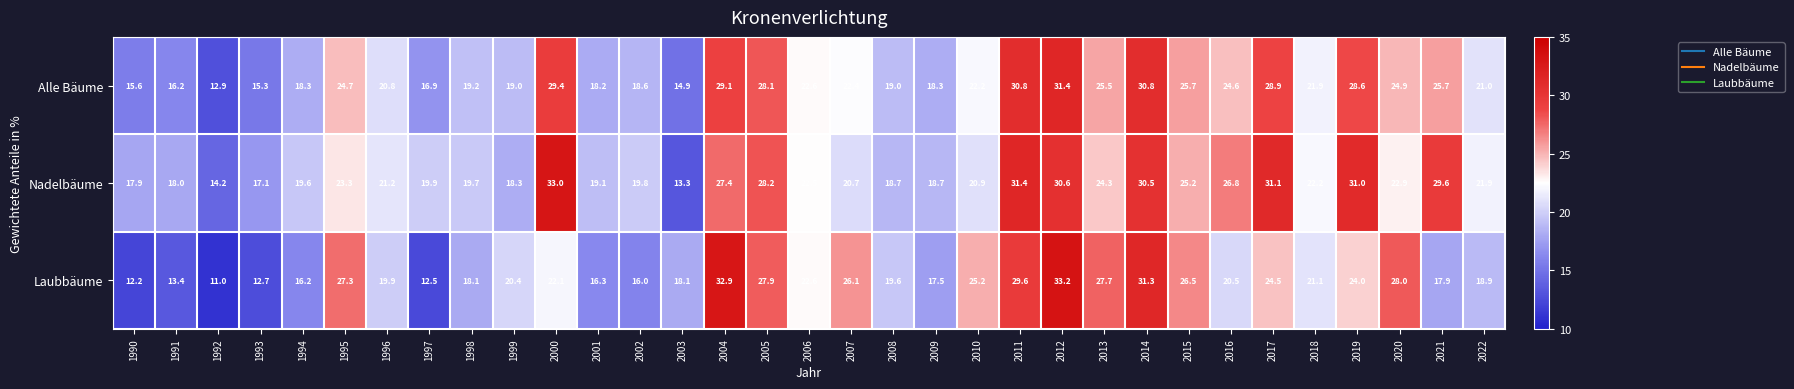

At which category is the sum across all series the highest?

2012